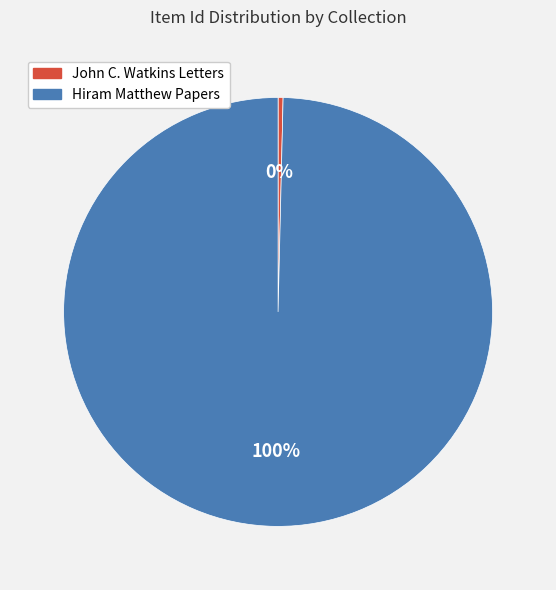

Is the sum of Hiram Matthew Papers and John C. Watkins Letters greater than half?

Yes